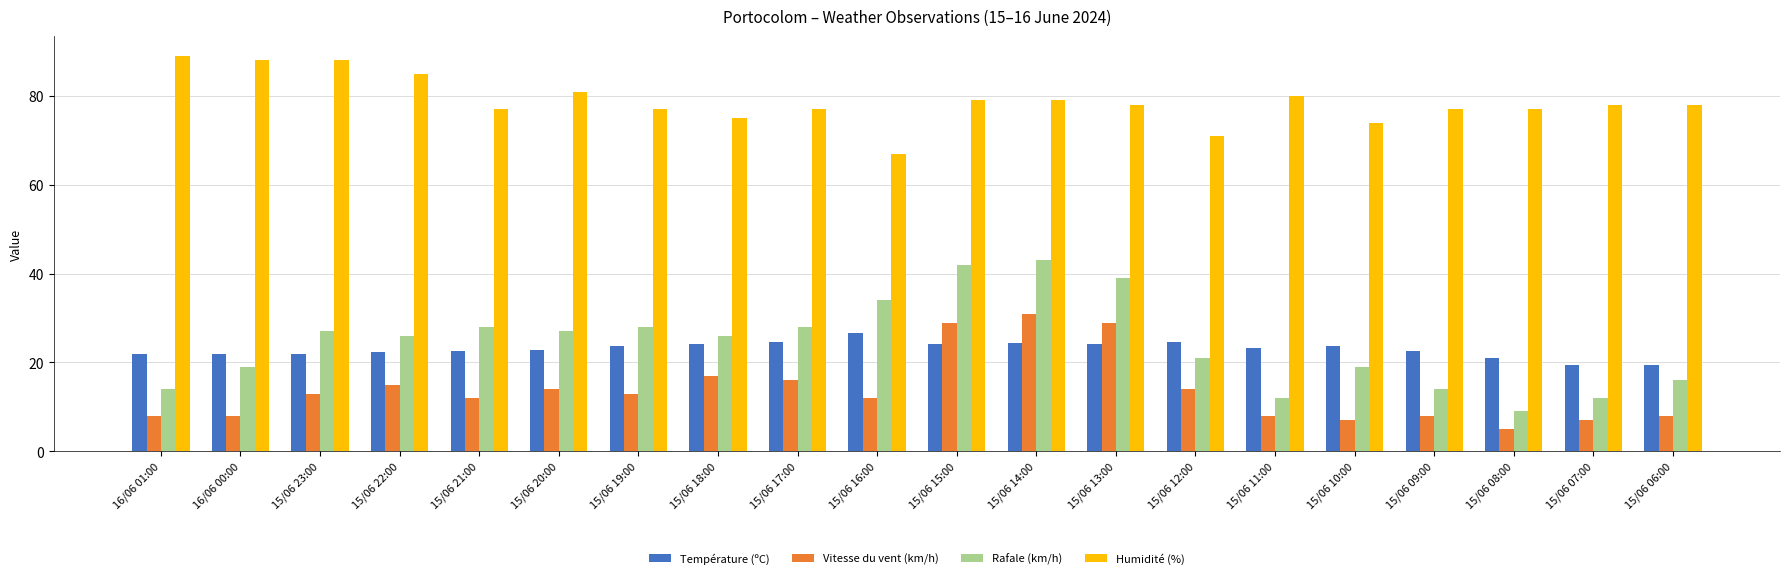

What is the average value of the Rafale (km/h) series?

24.2